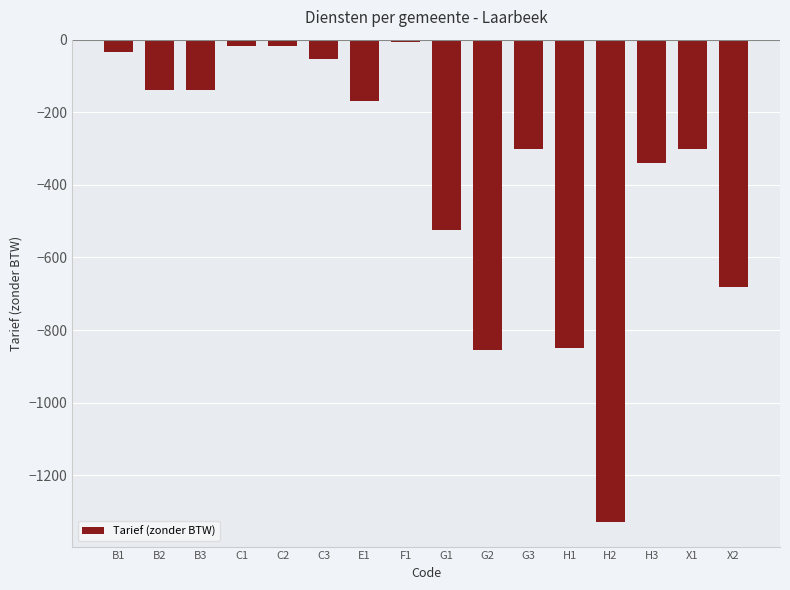

What is the label of the 14th bar from the left?

H3